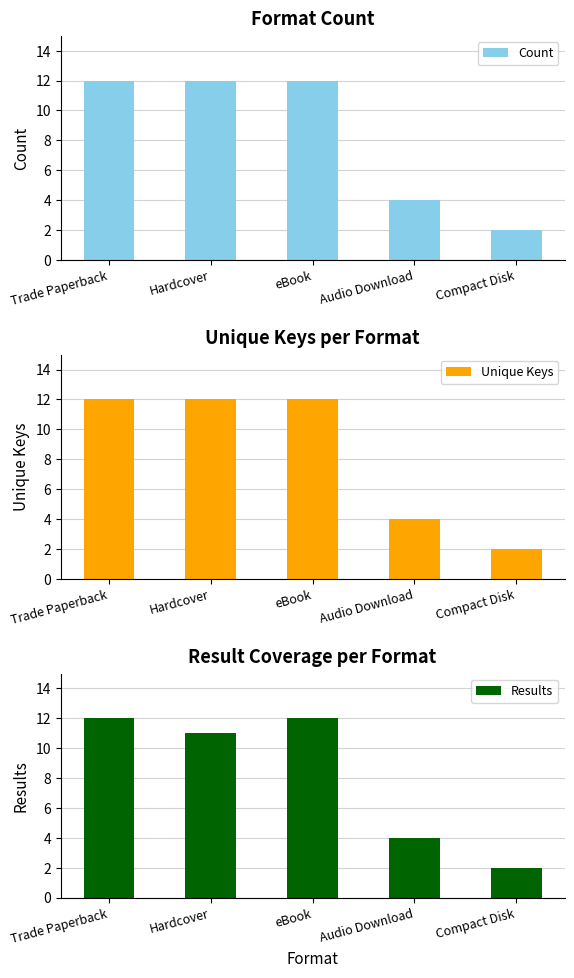

At which label does Unique Keys reach its minimum?

Compact Disk